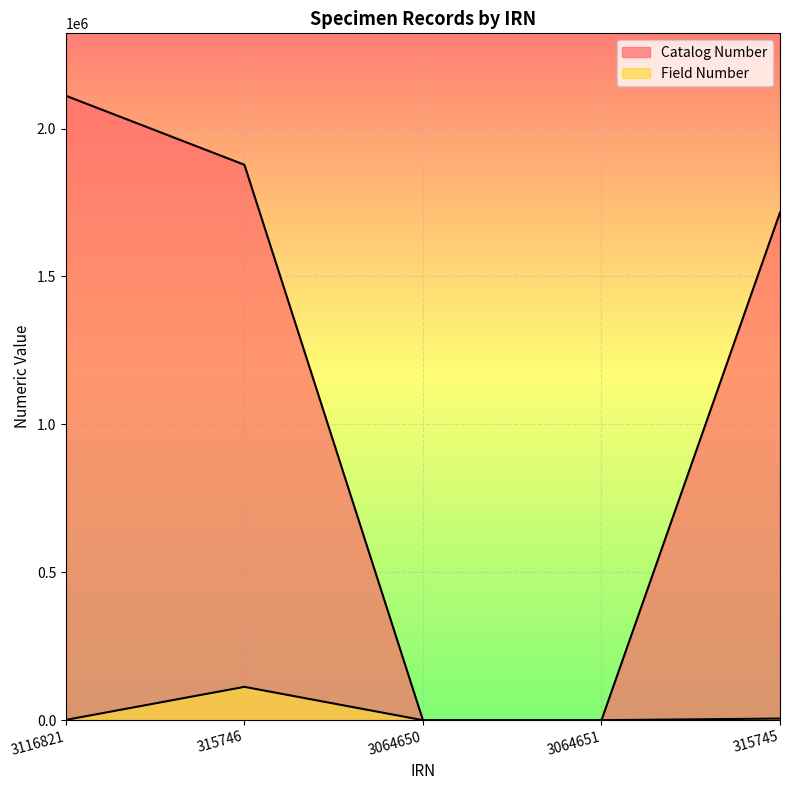

What position from the left is 315745?

5